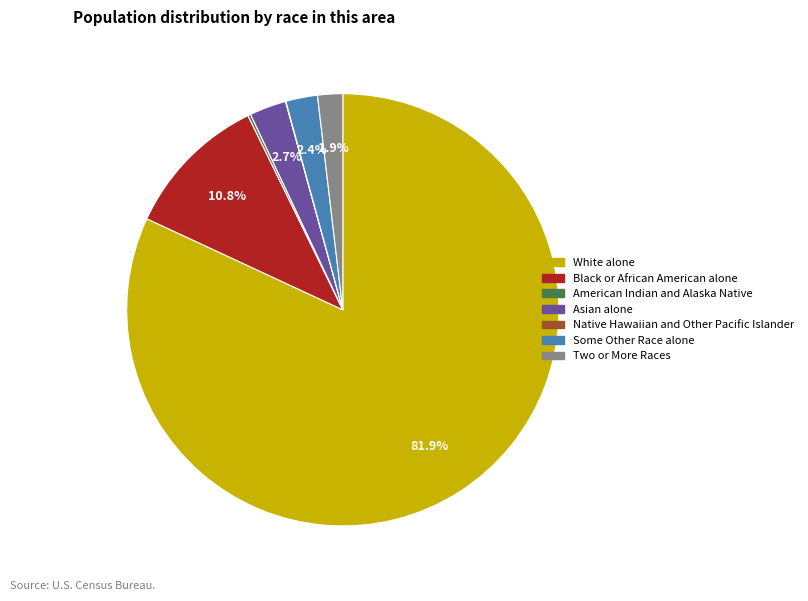

To the nearest percent, what percentage of the pie is Two or More Races?

2%